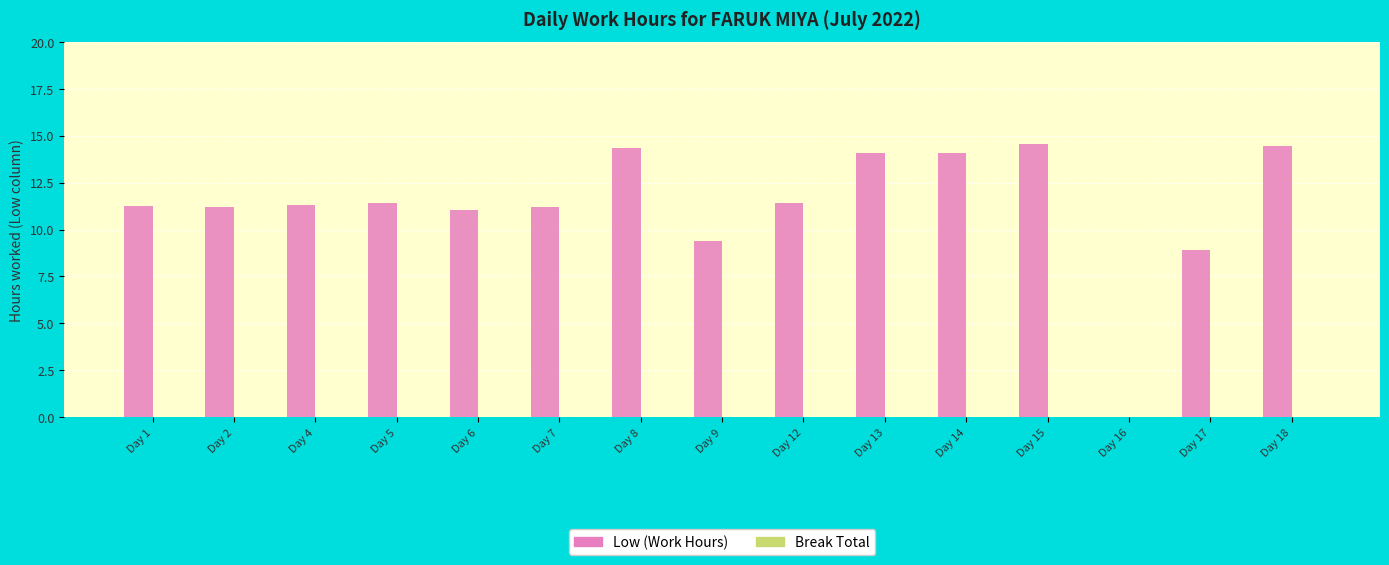

What is the sum of the values at Day 15 and Day 17?

23.5